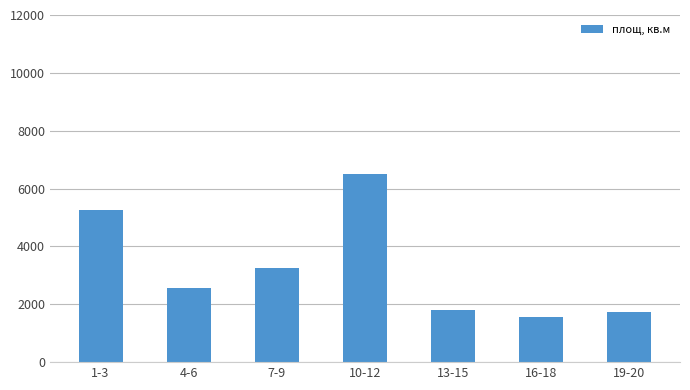

Count the number of values greater than 2562.

4